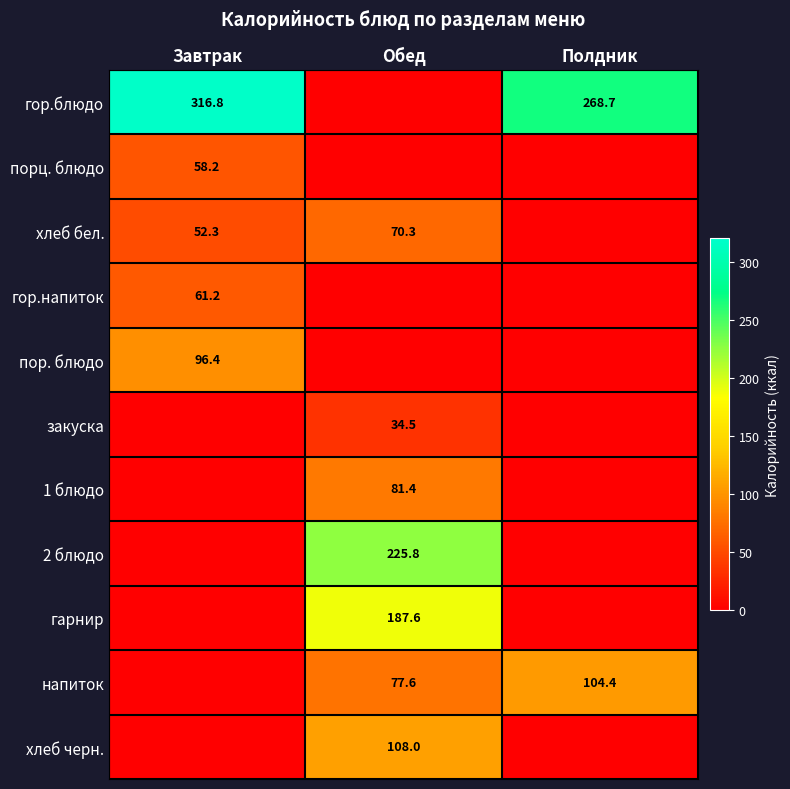

True or false: закуска has a value of 34.5 at Обед.

True